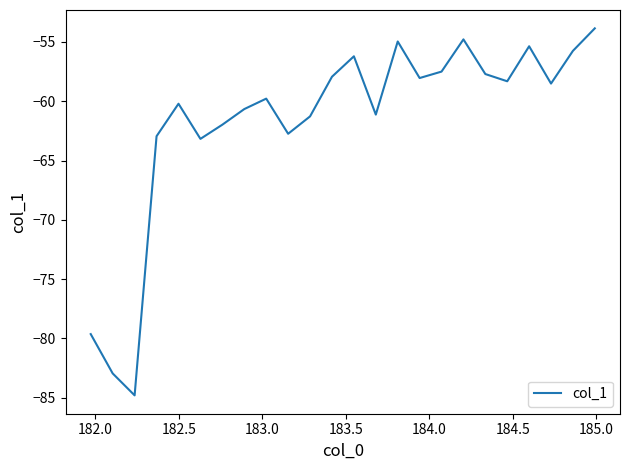

What is the smallest value displayed?

-84.8